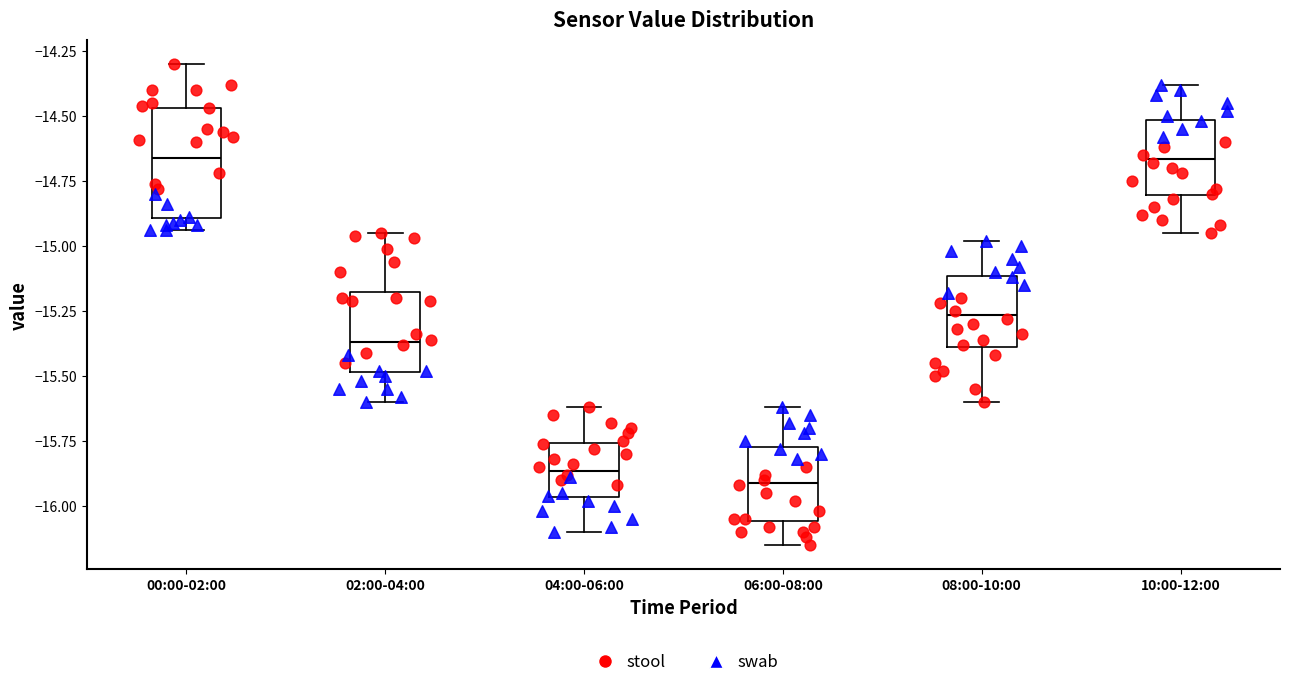

Reading left to right, transcribe this box plot: for each box, give where its median line is, the range the box spans, and where its two whiskers end, as read against the y-axis. The values are not printed on the chart, so give them approximately, as read against the axis.

00:00-02:00: median -14.65, box -14.90 to -14.45, whiskers -14.95 to -14.30
02:00-04:00: median -15.35, box -15.50 to -15.15, whiskers -15.60 to -14.95
04:00-06:00: median -15.85, box -15.95 to -15.75, whiskers -16.10 to -15.60
06:00-08:00: median -15.90, box -16.05 to -15.75, whiskers -16.15 to -15.60
08:00-10:00: median -15.25, box -15.40 to -15.10, whiskers -15.60 to -15.00
10:00-12:00: median -14.65, box -14.80 to -14.50, whiskers -14.95 to -14.40